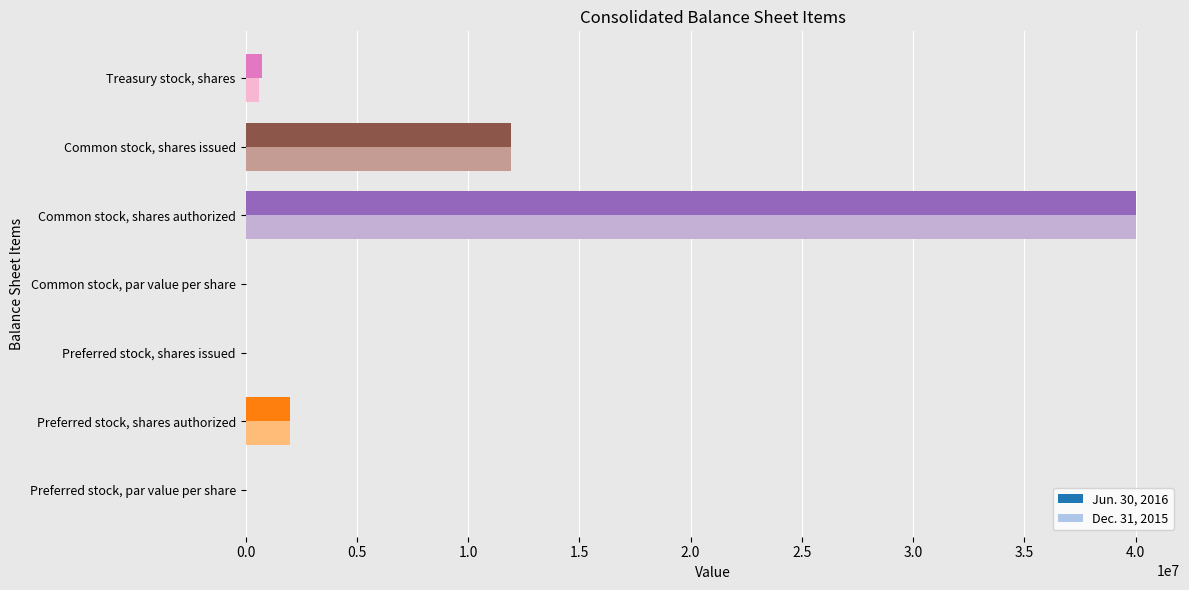

At which category does the chart reach its peak across all series?

Common stock, shares authorized